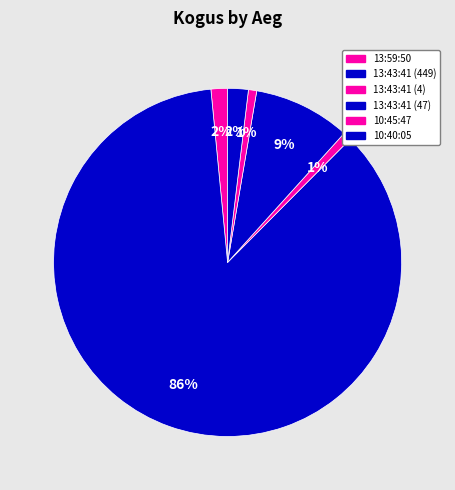

To the nearest percent, what portion does 10:45:47 represent?

1%